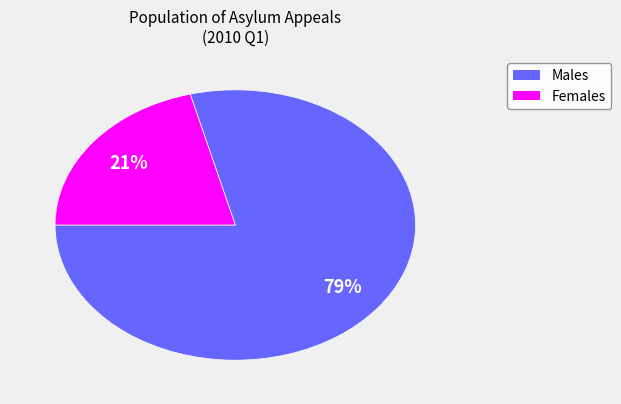

Count the number of slices in the pie.

2